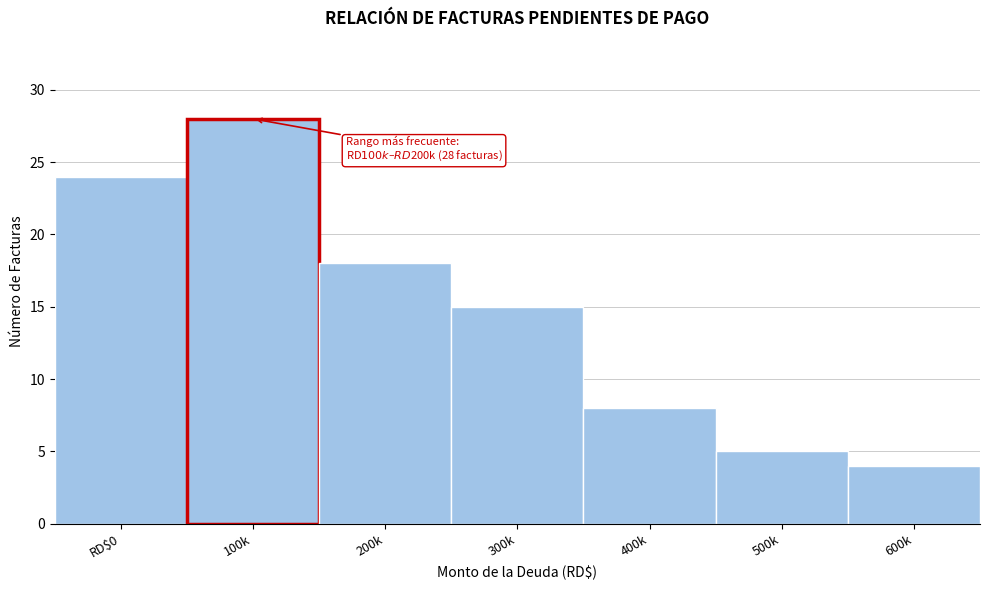

Reading right to left, what are all the values shown in this chart?

600k=4	500k=5	400k=8	300k=15	200k=18	100k=28	RD$0=24